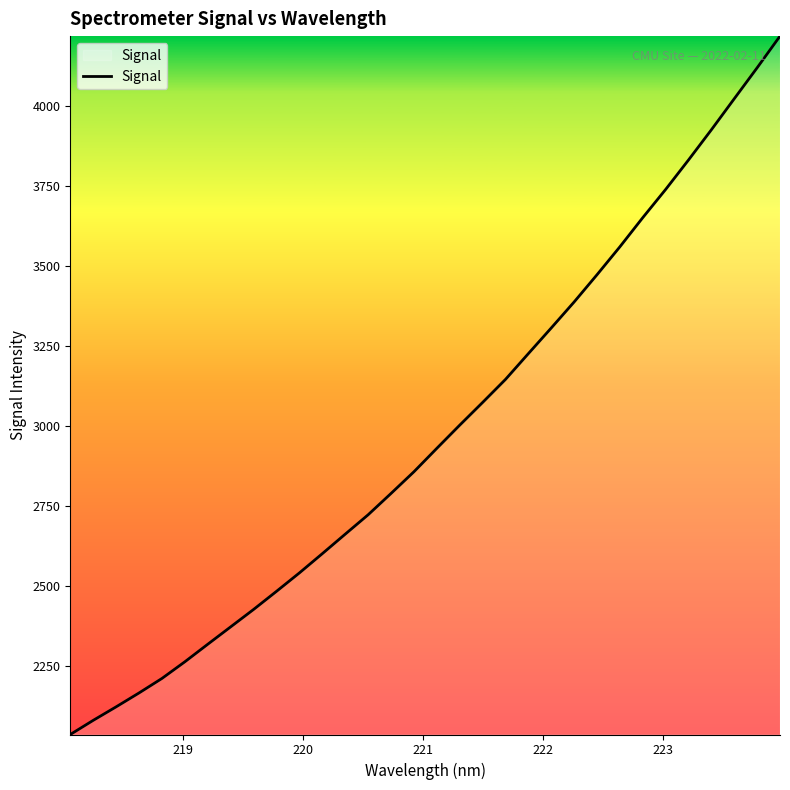

What is the minimum value shown in the chart?

2037.3